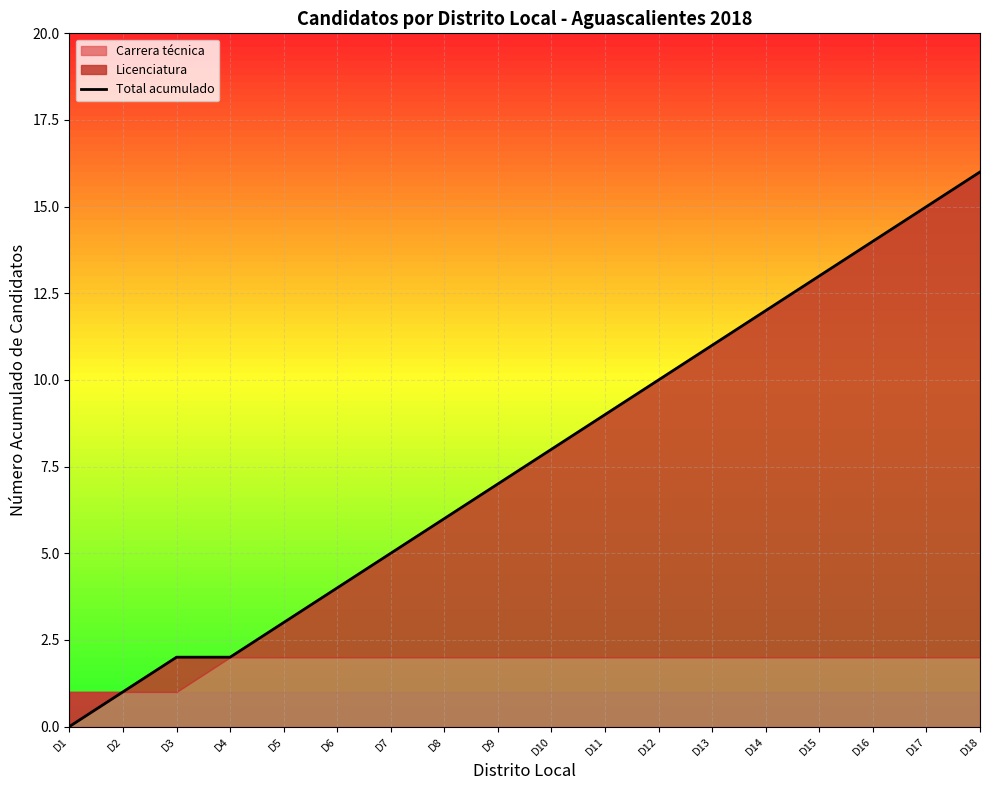

Read the value at D16, to the nearest 10.

10